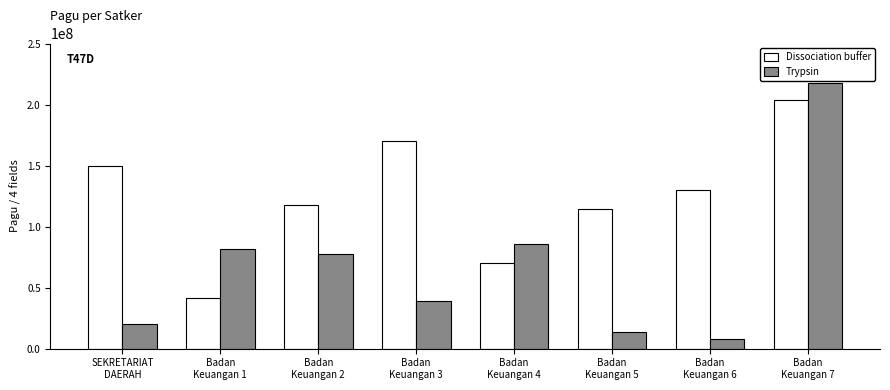

How many bars are there in each group?

2